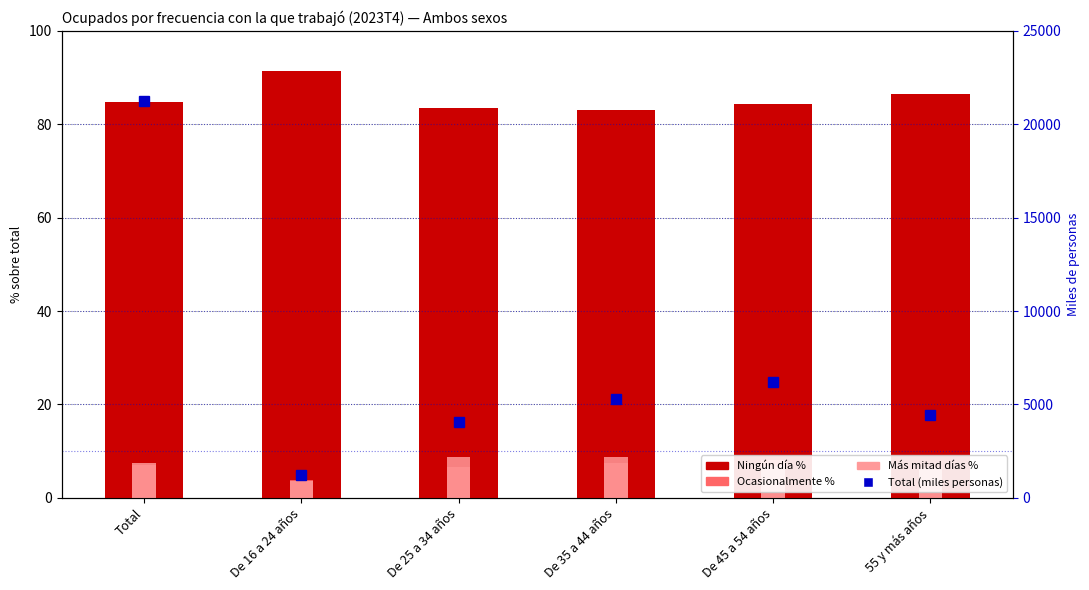

What position from the left is De 25 a 34 años?

3